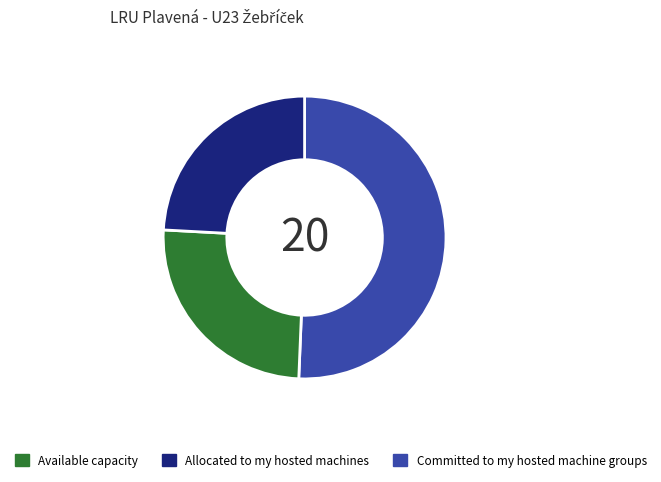

Does any single category account for the majority?

Yes